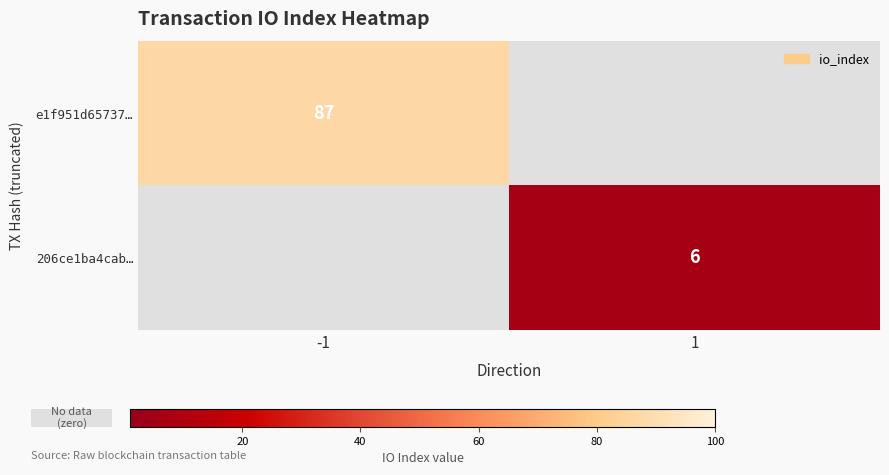

Is the value of 206ce1ba4cab… at 1 greater than the value of e1f951d65737… at -1?

No